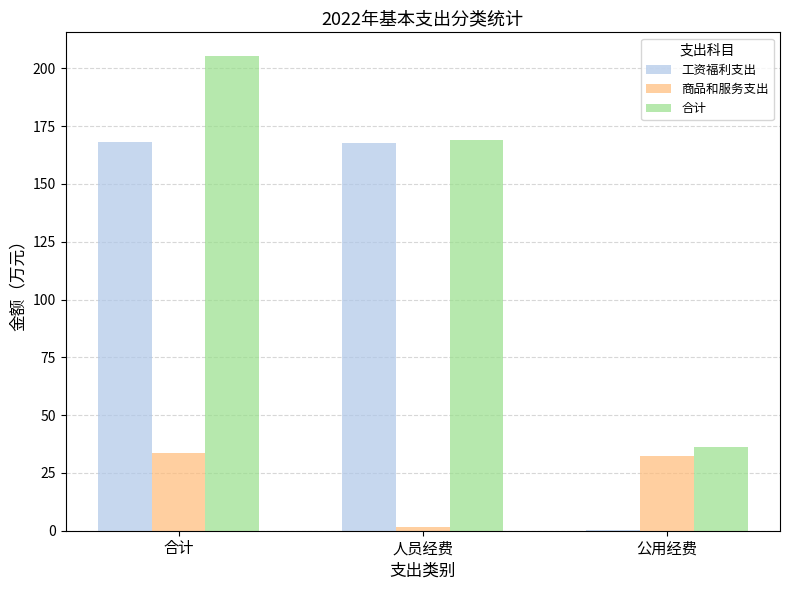

What are all the series names shown in the legend?

工资福利支出, 商品和服务支出, 合计